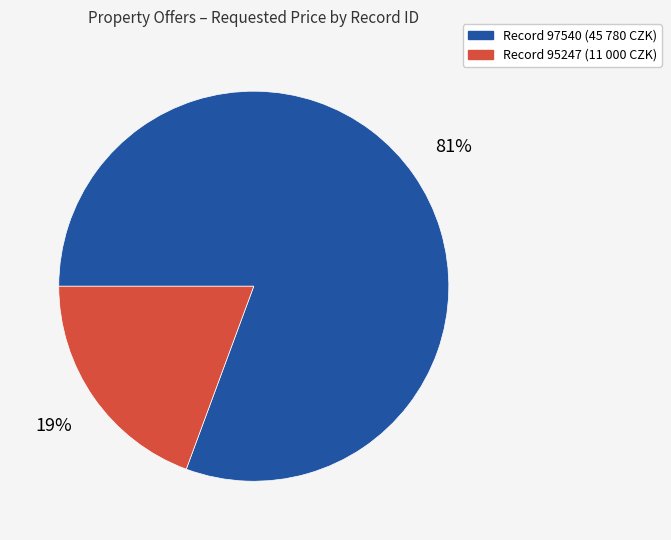

Is there any slice that represents more than half of the pie?

Yes